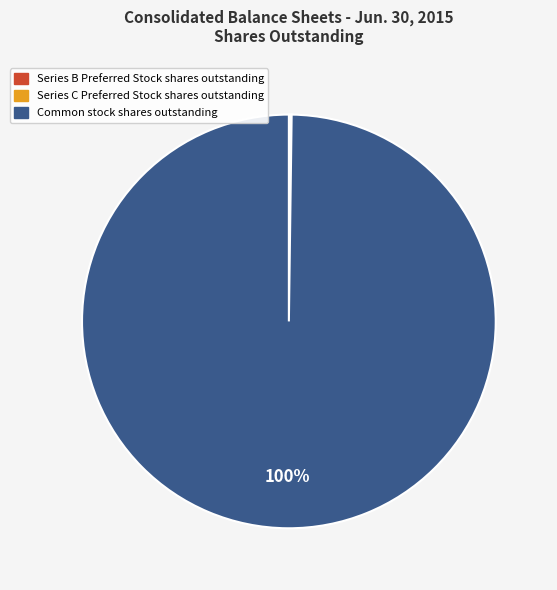

Is there any slice that represents more than half of the pie?

Yes